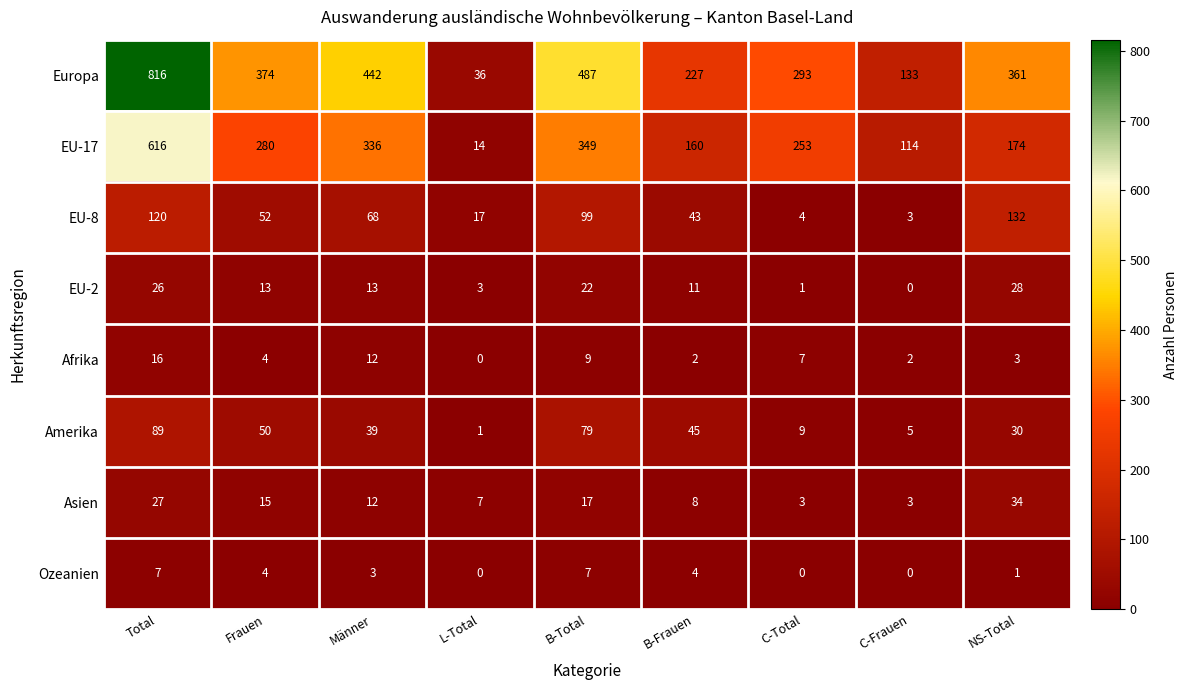

Where is Asien nearest to the value 18?

B-Total